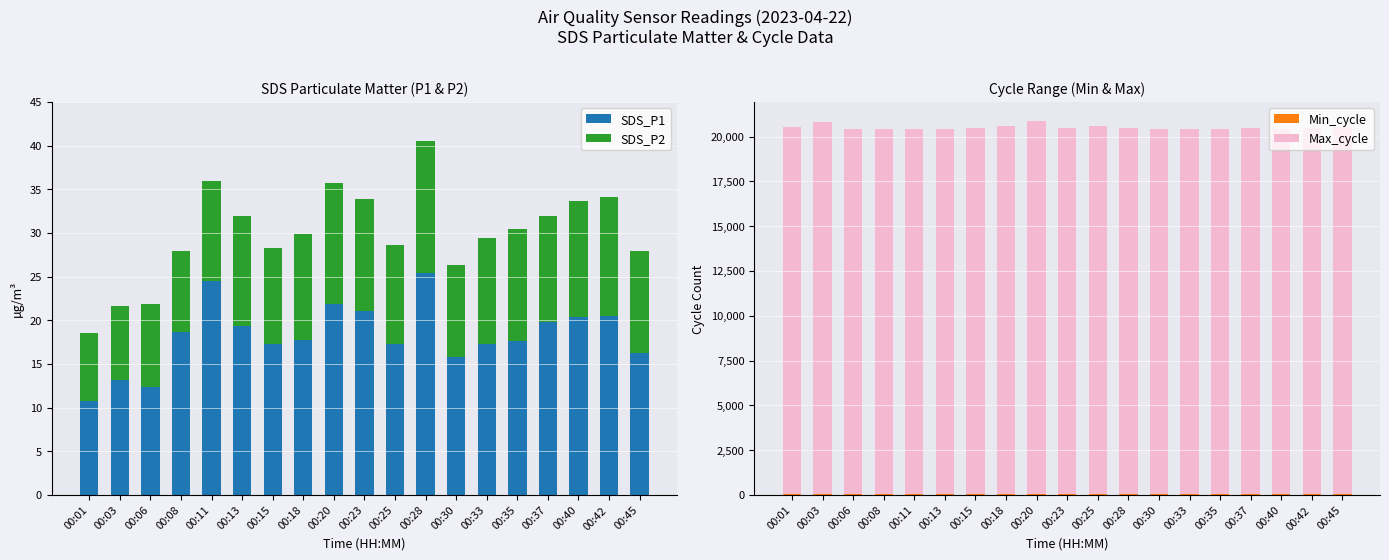

Reading left to right, extract all data points from this chart.

SDS_P1: 00:01=10.7	00:03=13.1	00:06=12.4	00:08=18.7	00:11=24.5	00:13=19.3	00:15=17.3	00:18=17.7	00:20=21.8	00:23=21.0	00:25=17.3	00:28=25.4	00:30=15.8	00:33=17.2	00:35=17.6	00:37=19.8	00:40=20.4	00:42=20.5	00:45=16.2
SDS_P2: 00:01=7.8	00:03=8.5	00:06=9.5	00:08=9.2	00:11=11.4	00:13=12.6	00:15=11.0	00:18=12.2	00:20=13.9	00:23=12.8	00:25=11.4	00:28=15.1	00:30=10.5	00:33=12.2	00:35=12.9	00:37=12.1	00:40=13.3	00:42=13.5	00:45=11.7
Min_cycle: 00:01=28.0	00:03=28.0	00:06=28.0	00:08=28.0	00:11=28.0	00:13=28.0	00:15=28.0	00:18=28.0	00:20=28.0	00:23=28.0	00:25=28.0	00:28=28.0	00:30=28.0	00:33=28.0	00:35=28.0	00:37=28.0	00:40=28.0	00:42=28.0	00:45=28.0
Max_cycle: 00:01=20504.0	00:03=20805.0	00:06=20407.0	00:08=20414.0	00:11=20408.0	00:13=20413.0	00:15=20468.0	00:18=20535.0	00:20=20862.0	00:23=20464.0	00:25=20554.0	00:28=20437.0	00:30=20403.0	00:33=20412.0	00:35=20415.0	00:37=20431.0	00:40=20410.0	00:42=20463.0	00:45=20481.0